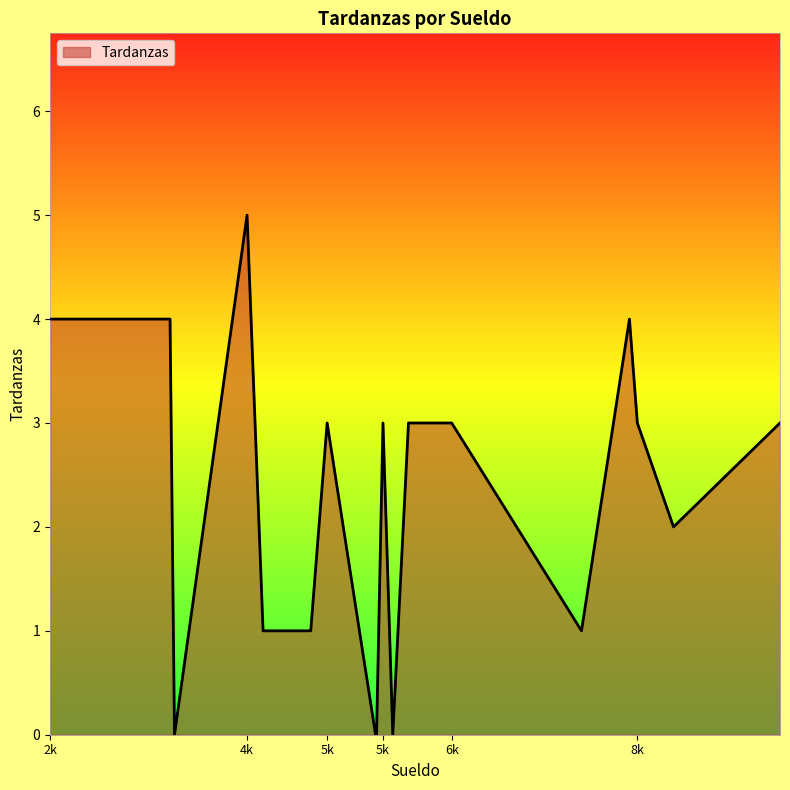

What is the difference between the maximum and minimum values?

5